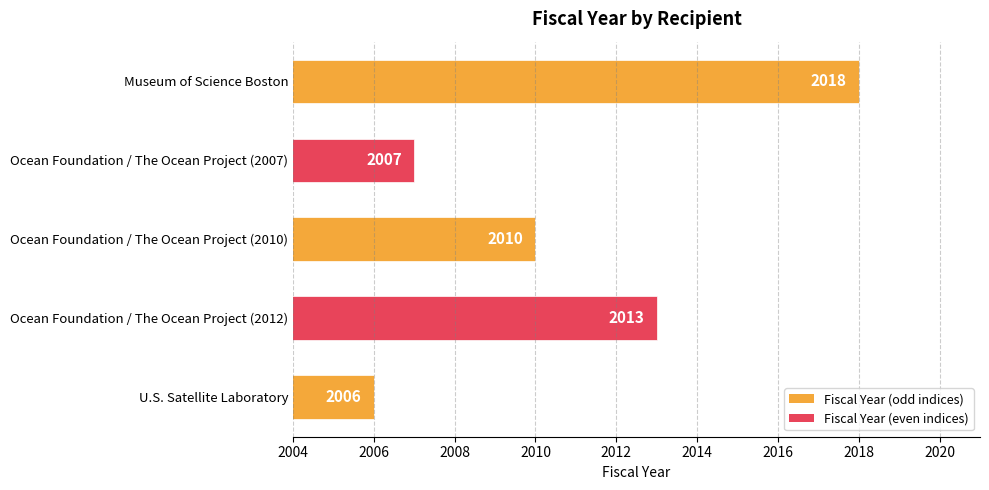

What is the label of the 3rd bar from the top?

Ocean Foundation / The Ocean Project (2010)